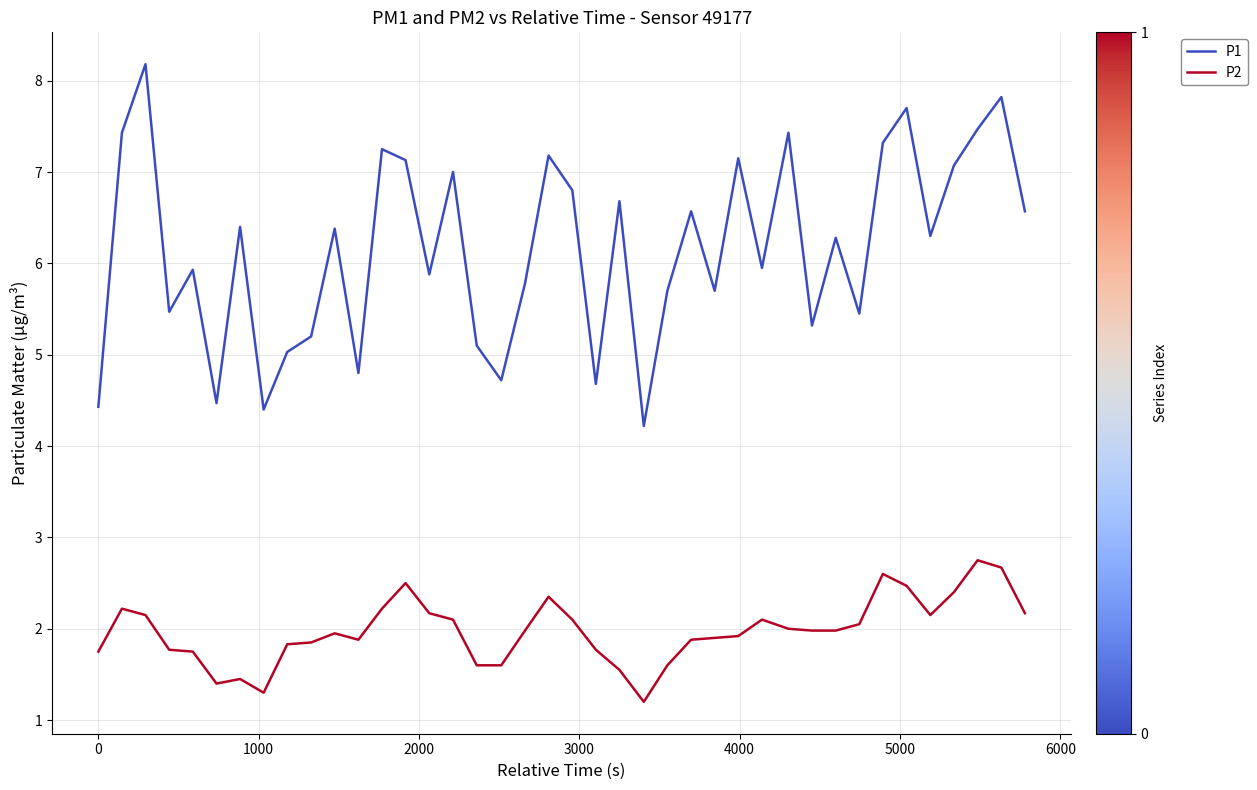

What is the smallest value displayed?

1.2